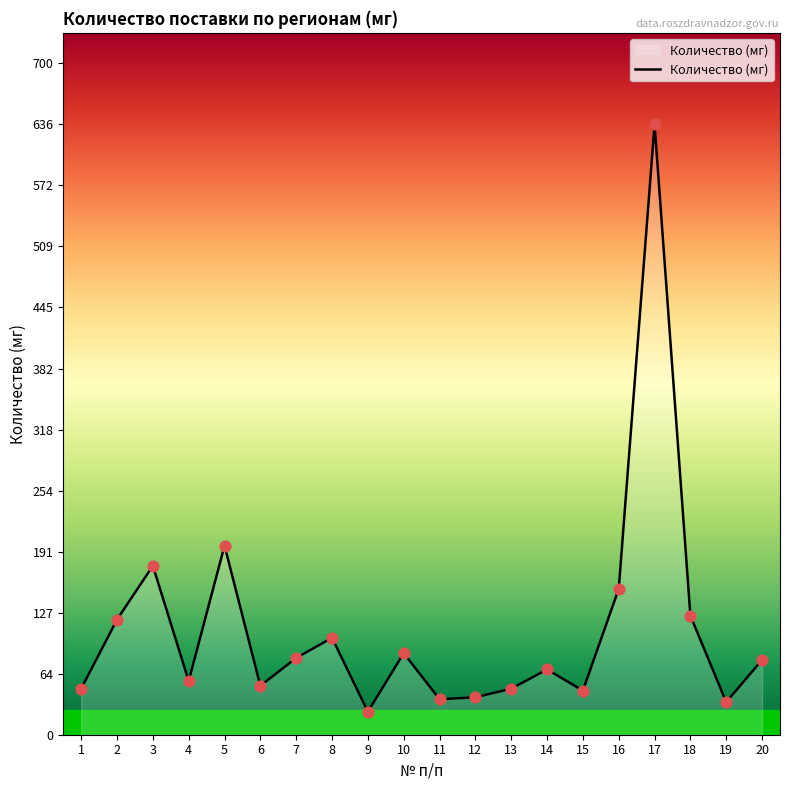

Approximately how many times larger is the value at 13 compared to 19?

1.4